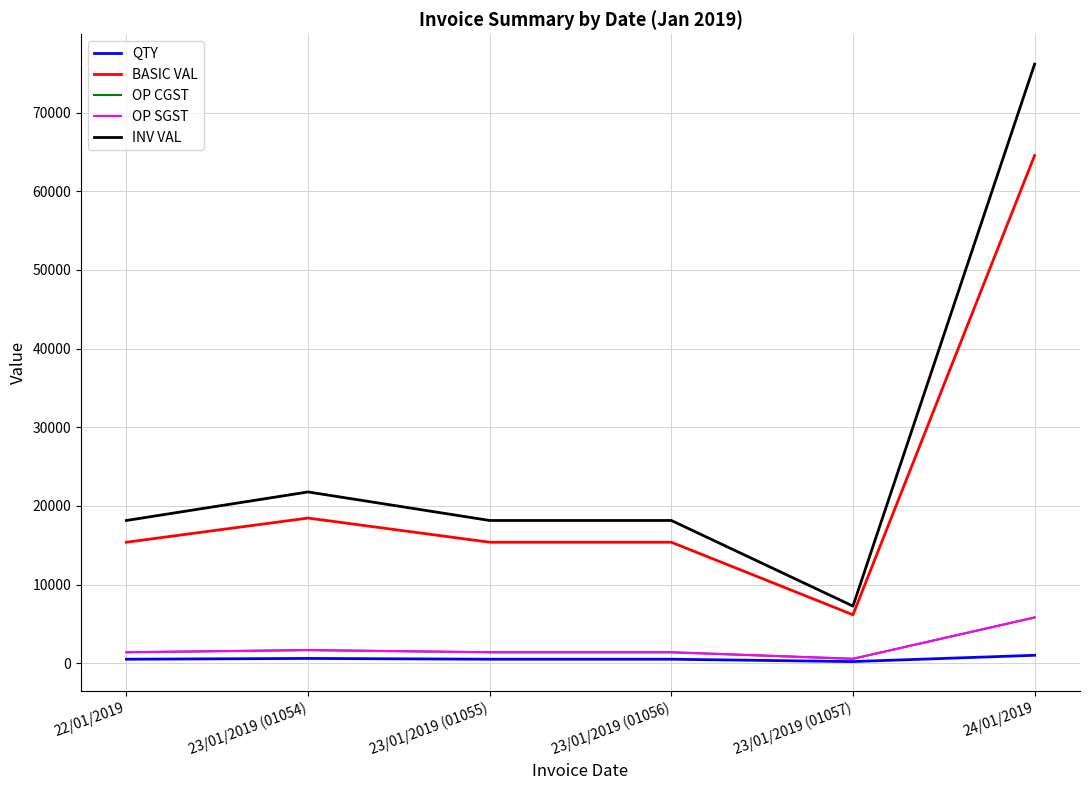

What is the total value across all series at 23/01/2019 (01056)?

36785.0